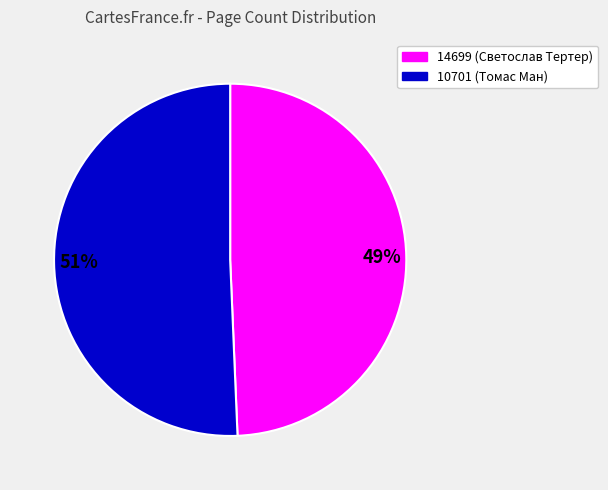

Which category has the biggest portion of the pie?

51%